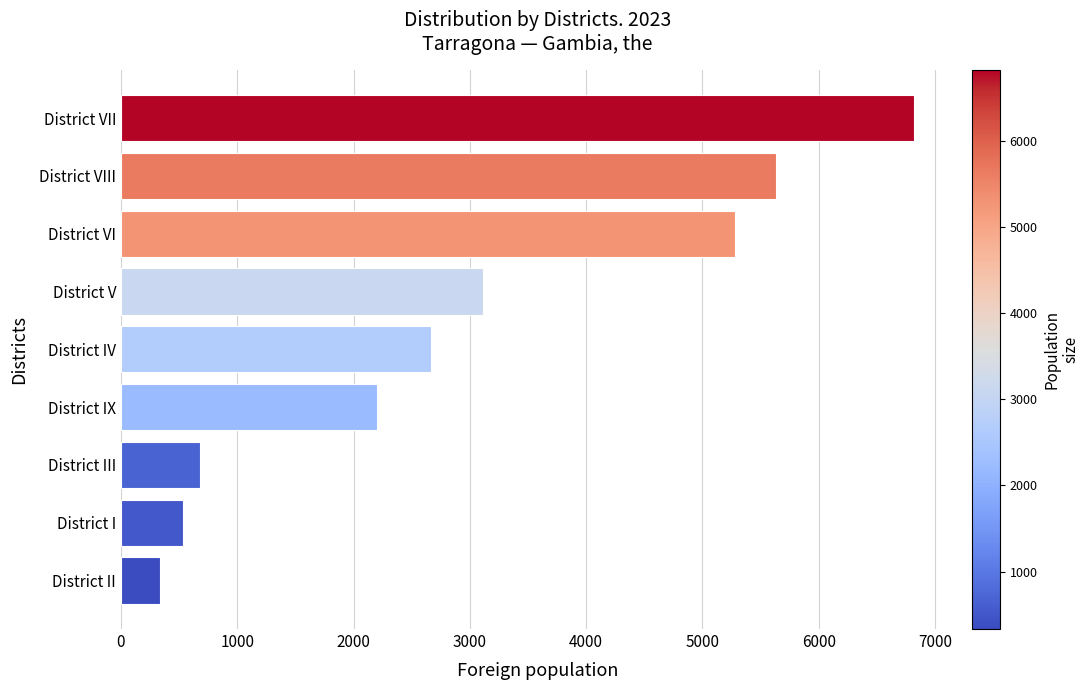

What is the change in value from District V to District VIII?

+2520